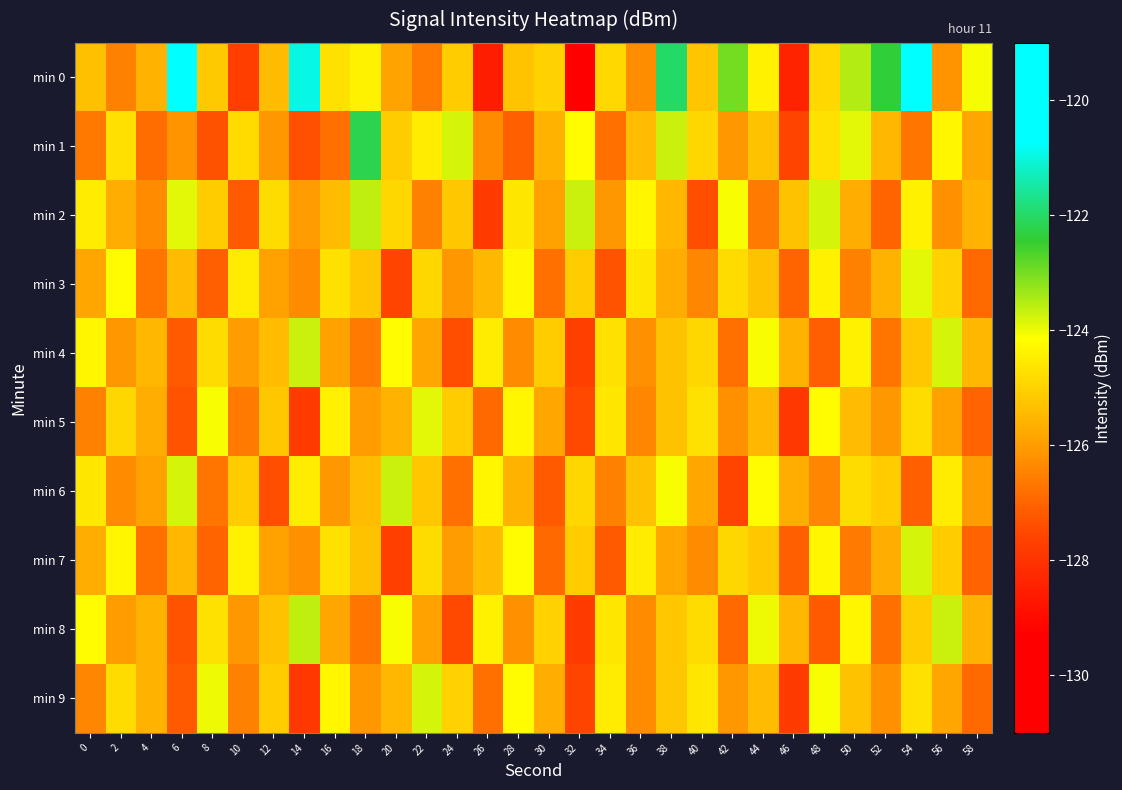

Count the number of categories in the chart.

30